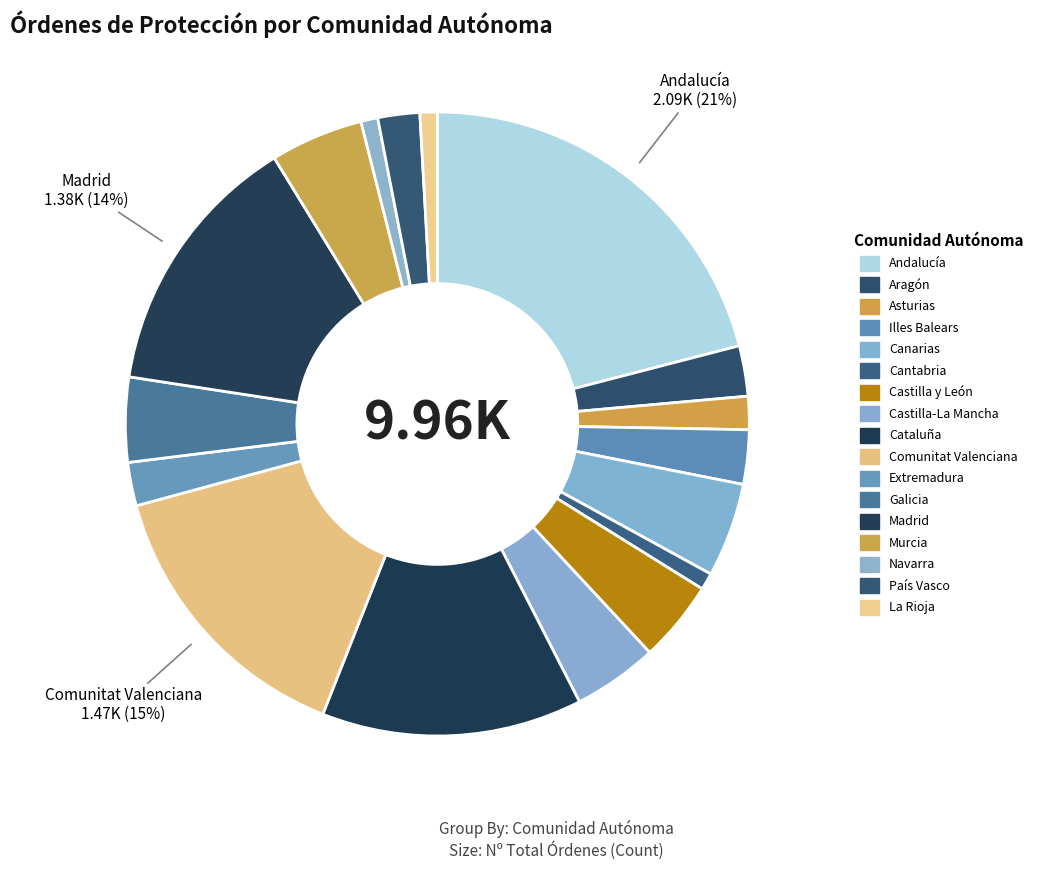

To the nearest percent, what is the difference between the largest and smallest slice percentages?

20%